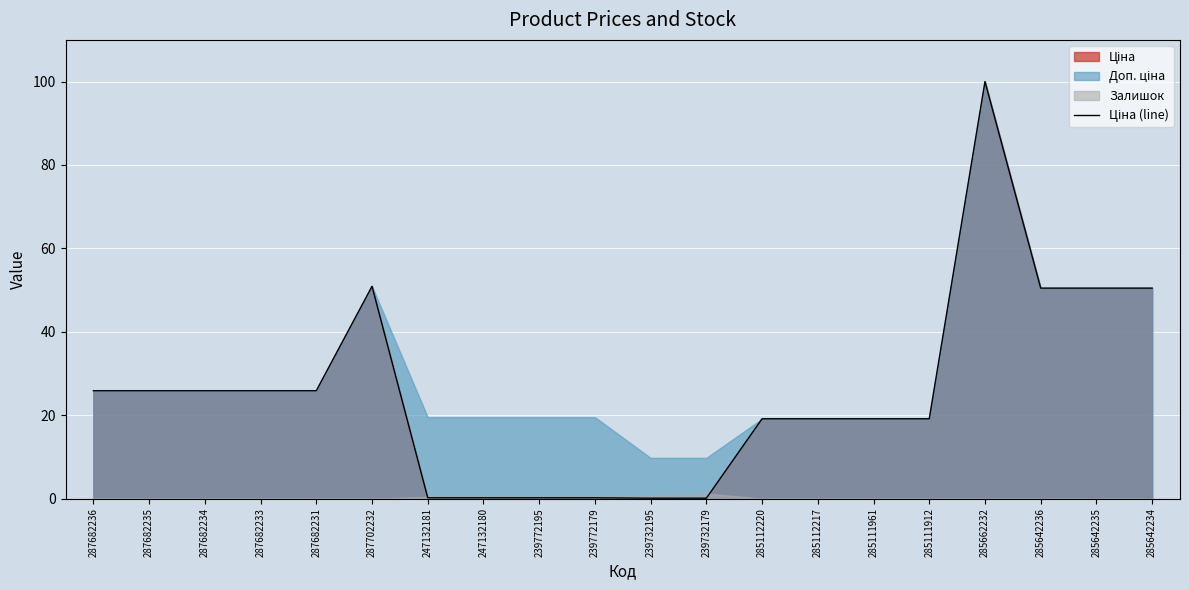

What is the smallest value displayed?

0.1